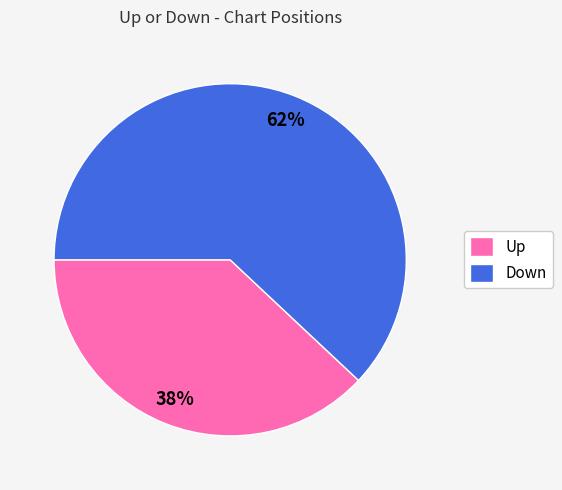

Which has a higher value, Down or Up?

Down